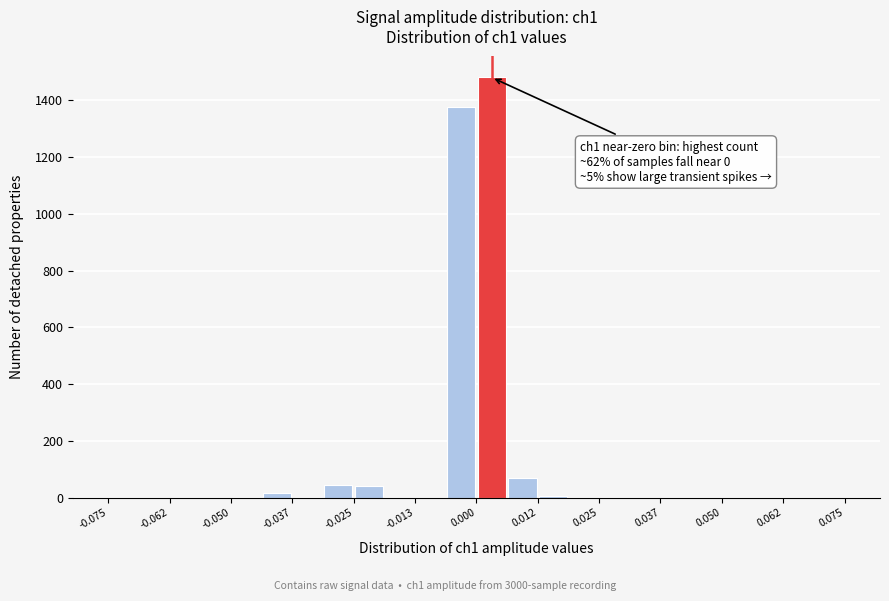

Around what value on the x-axis is the tallest bar? Give the approximate position of its centre, as read against the axis.

0.004